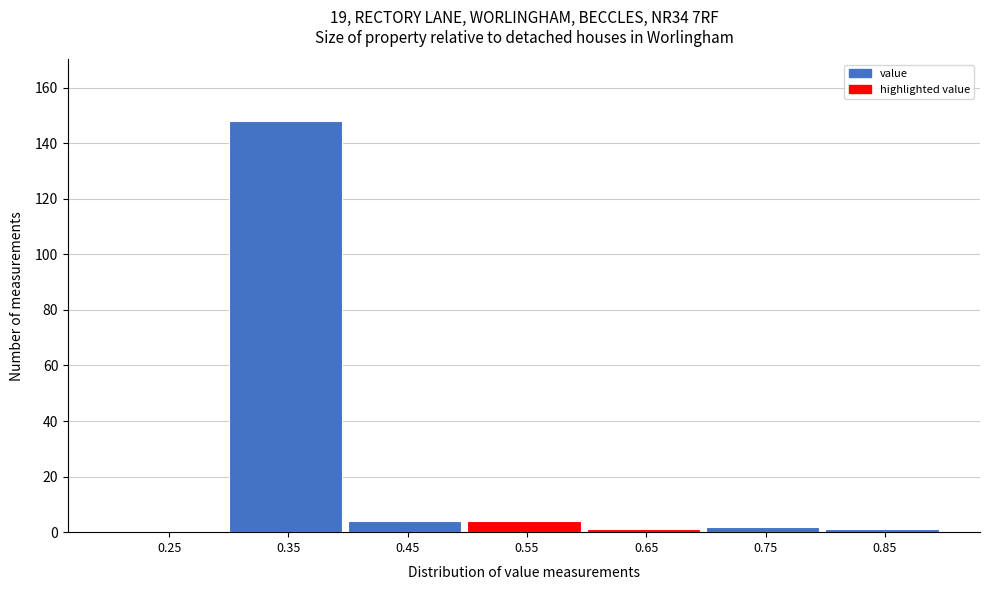

Reading left to right, transcribe this chart: for each bar, give the range it covers on the x-axis and its height. The values are not printed on the chart, so give them approximately, as read against the axis.

0.2 to 0.3: 0
0.3 to 0.4: 148
0.4 to 0.5: 4
0.5 to 0.6: 4
0.6 to 0.7: under 2
0.7 to 0.8: 2
0.8 to 0.9: under 2